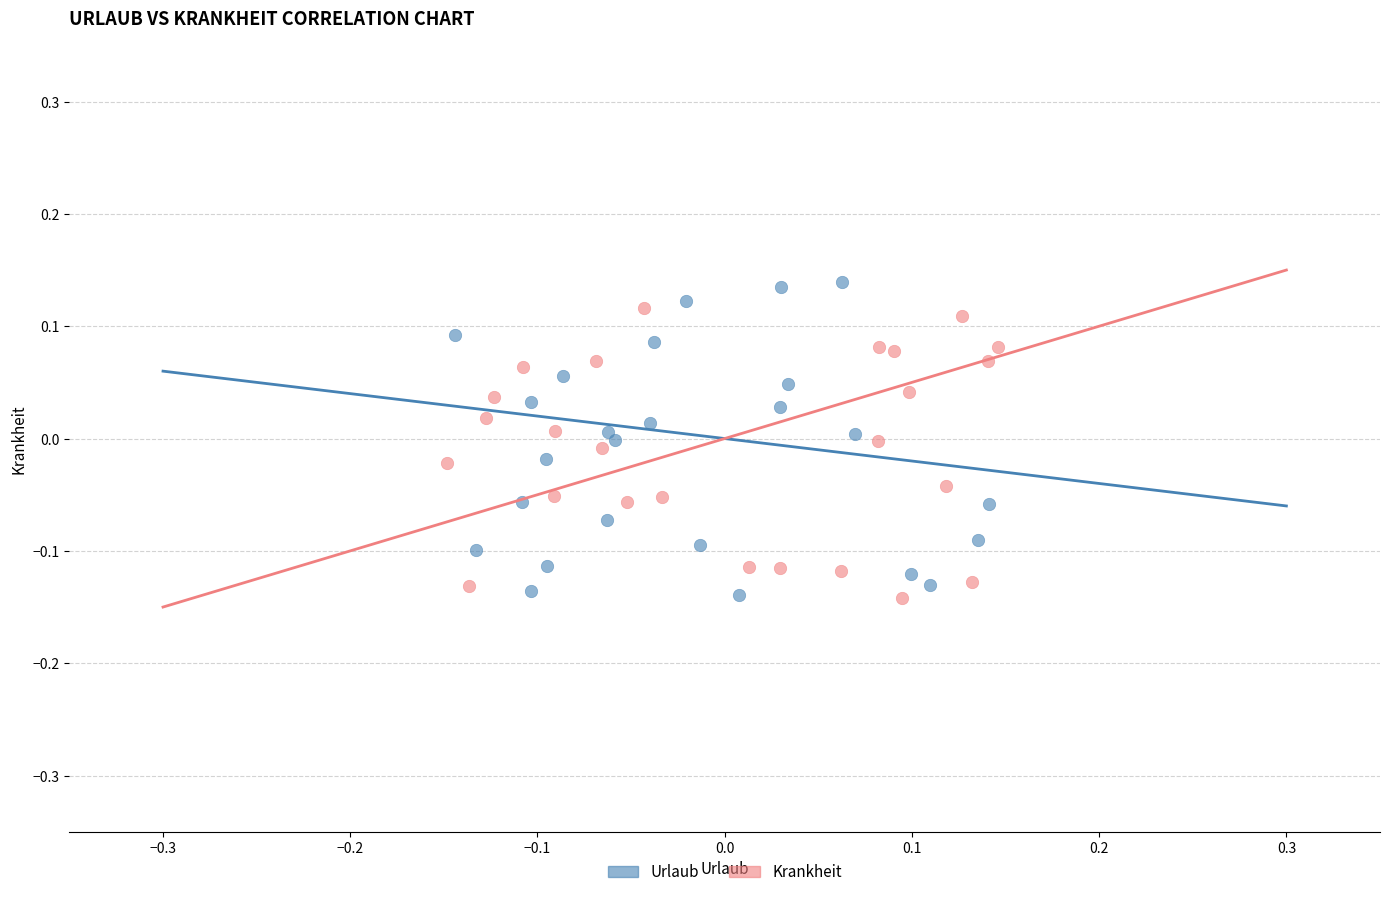

Which series has the largest Y range (max minus min)?

Urlaub